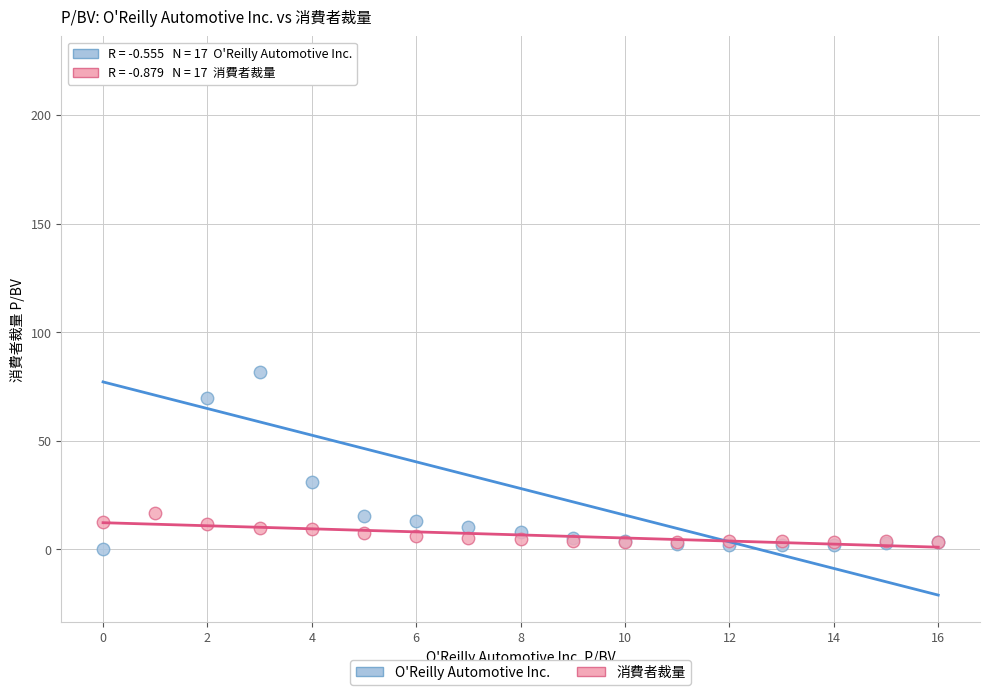

Across all series, what Y value is closest to 111?

81.5